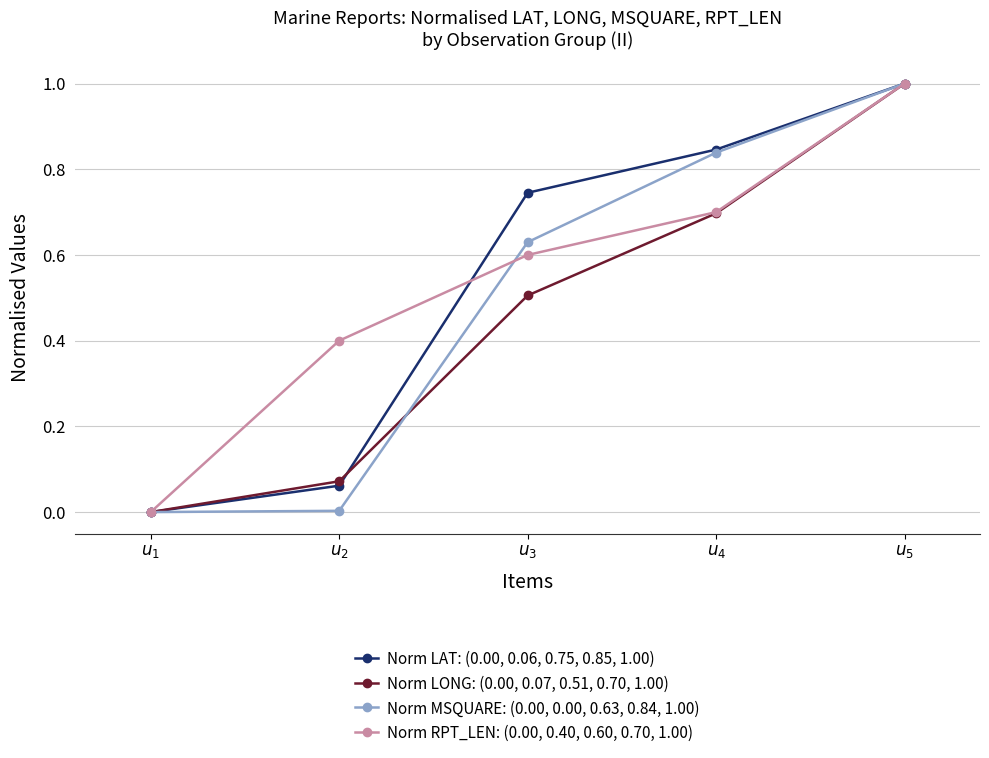

Rank the categories by Norm LONG: (0.00, 0.07, 0.51, 0.70, 1.00) value from highest to lowest.

$u_5$, $u_4$, $u_3$, $u_2$, $u_1$